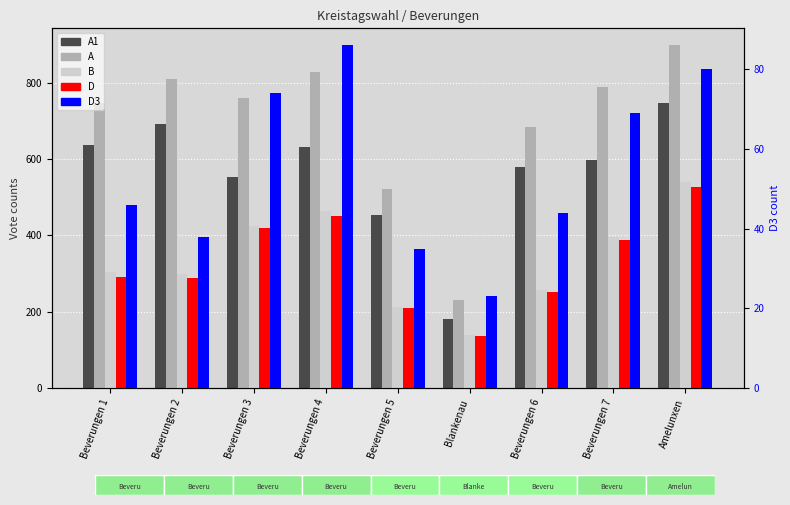

What is the difference between the maximum and minimum values in the A1 series?

565